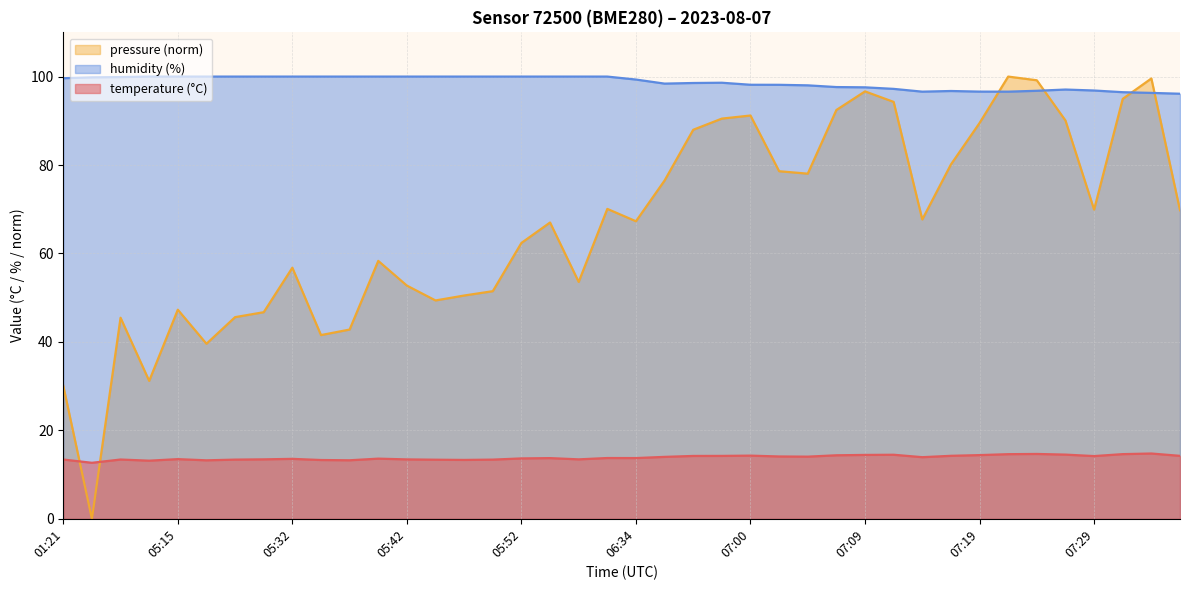

What is the label of the 32nd point from the right?

05:32